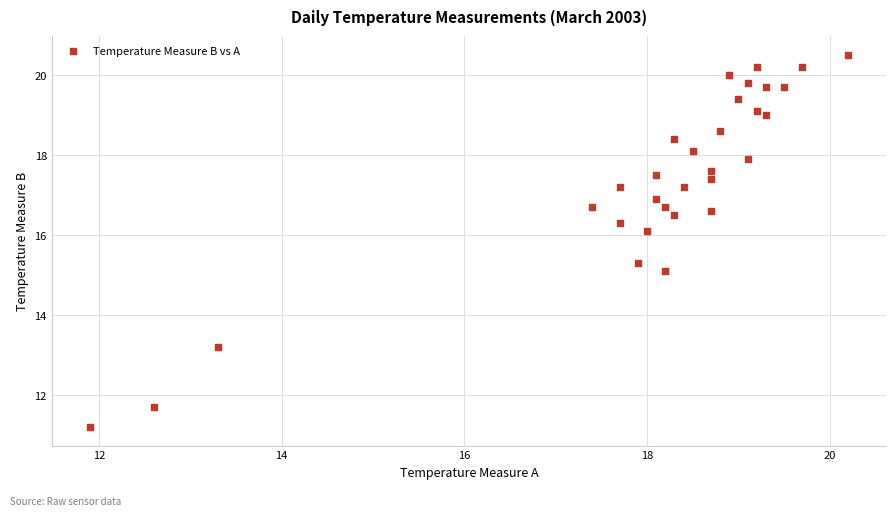

What is the range of X values (max minus min)?

8.3